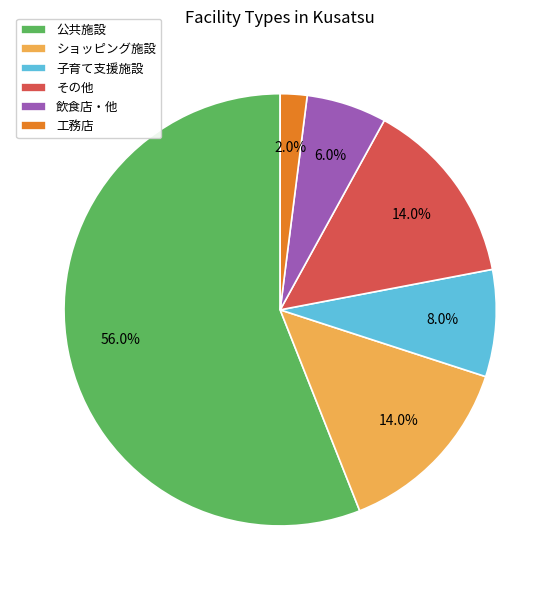

Do 子育て支援施設 and 工務店 together represent more than half of the pie?

No